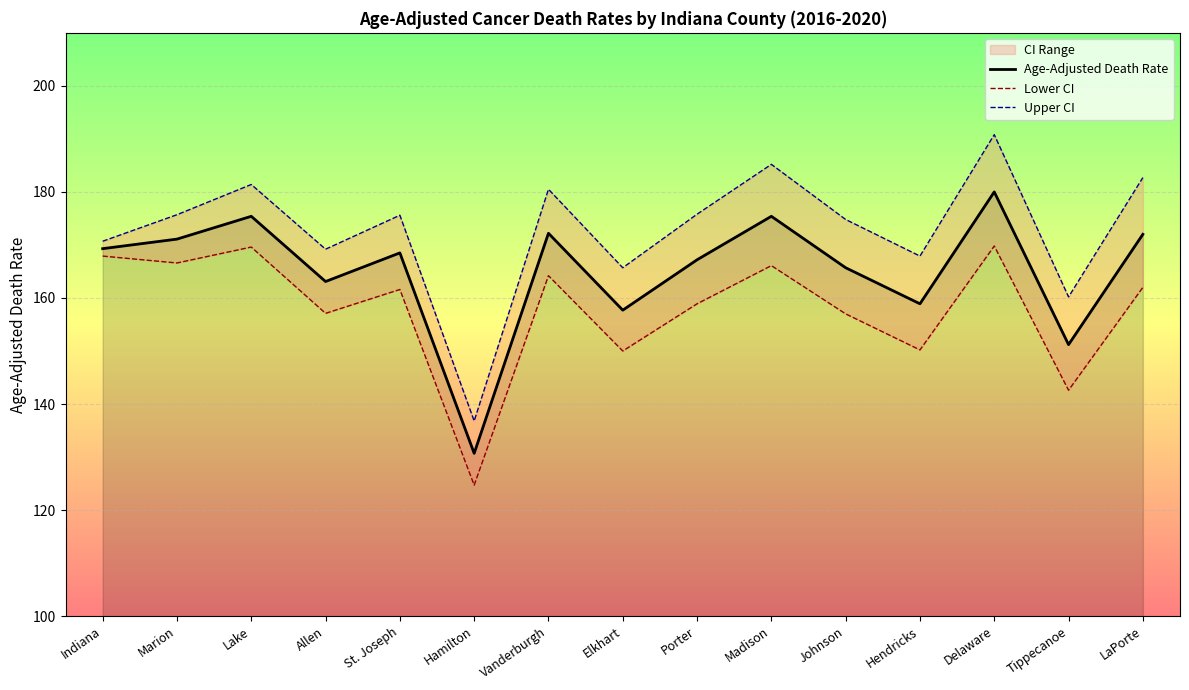

At which label does Age-Adjusted Death Rate first exceed 168?

Indiana